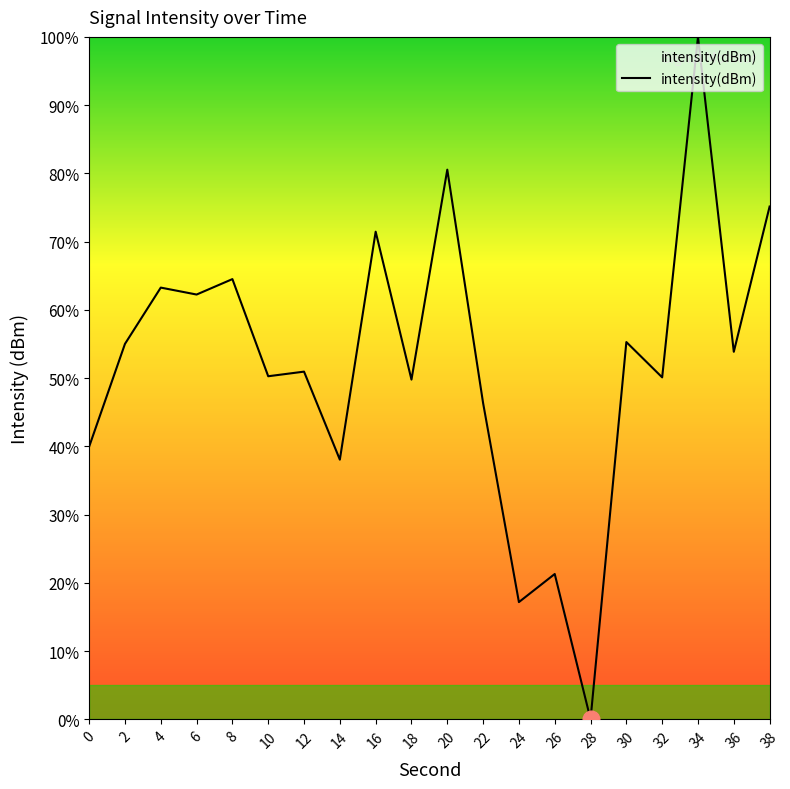

Between 28 and 6, which is larger?

6